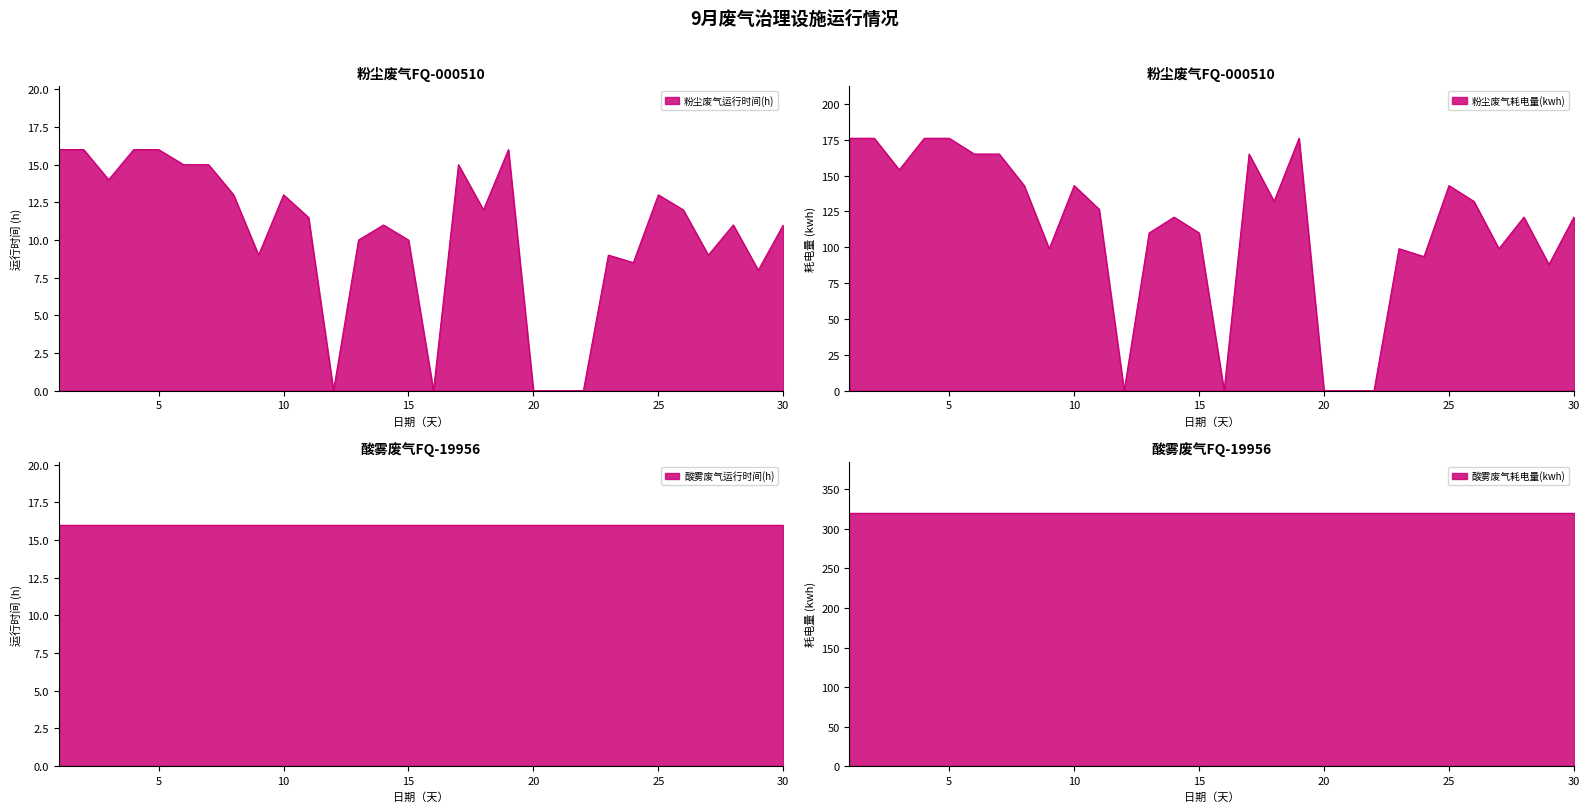

True or false: 粉尘废气耗电量(kwh) has more than 2 points higher than both neighbors.

True